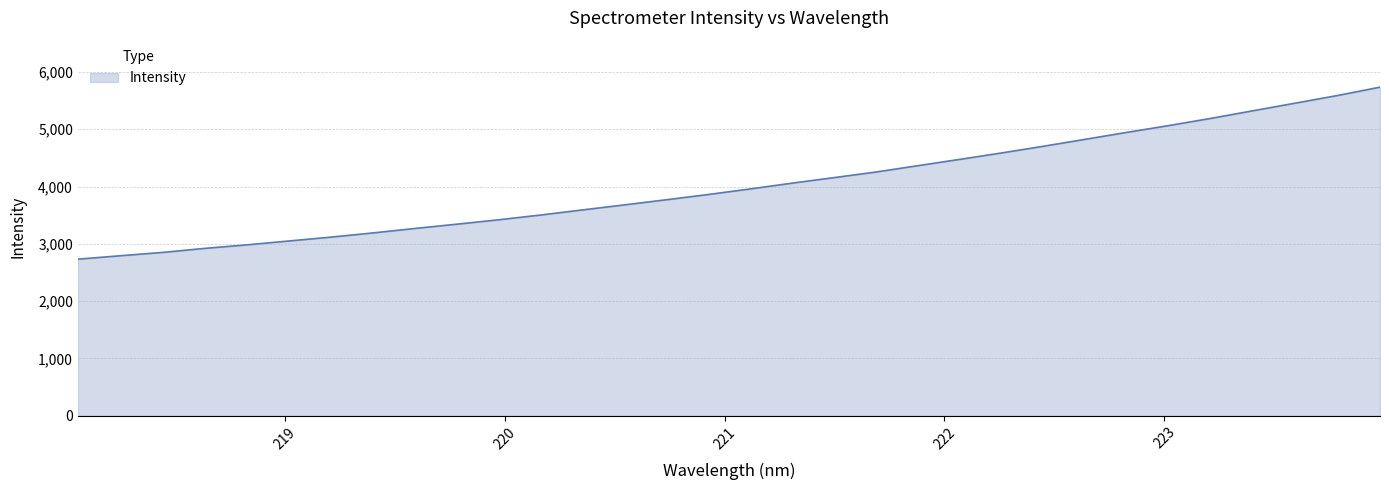

What is the smallest value displayed?

2731.7